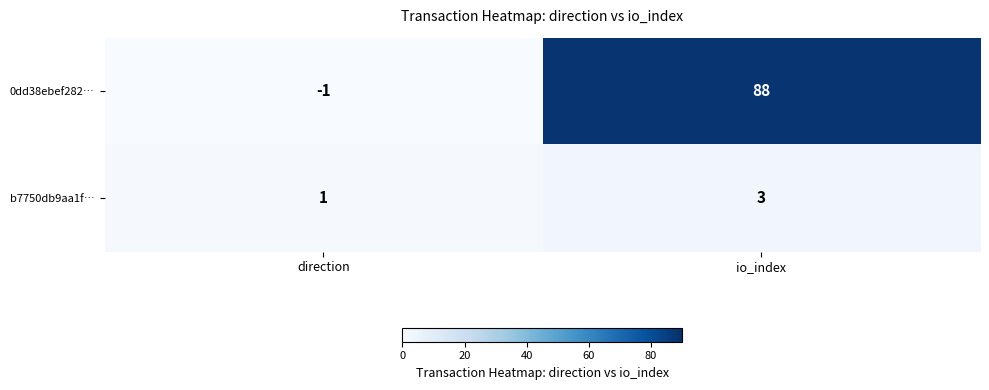

True or false: 0dd38ebef282… has a value of 0 at direction.

False